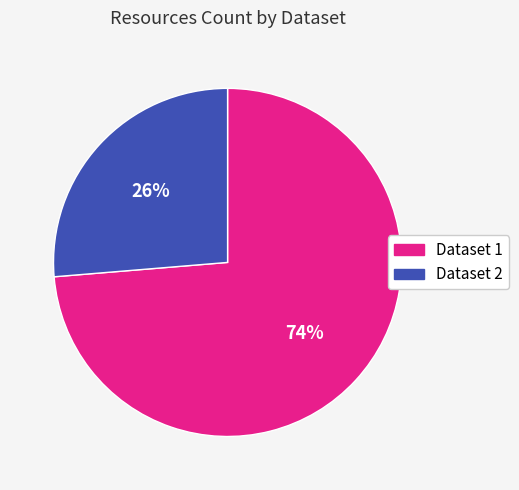

Rank the categories by value from lowest to highest.

Dataset 2, Dataset 1